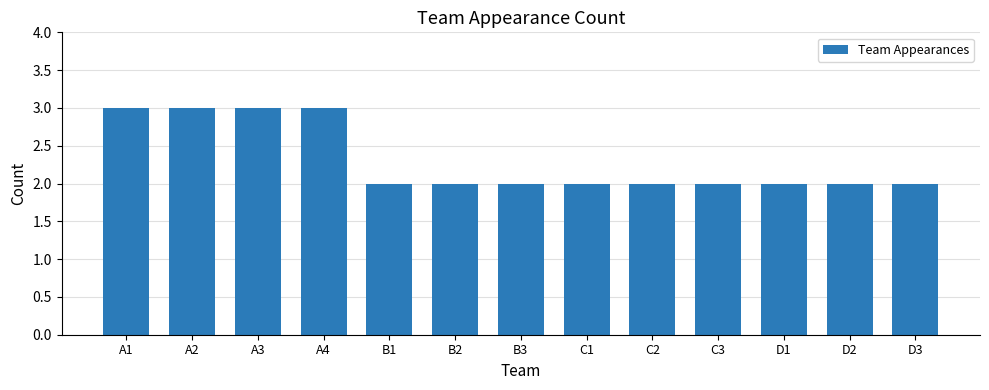

Approximately how many times larger is the value at A4 compared to B1?

1.5